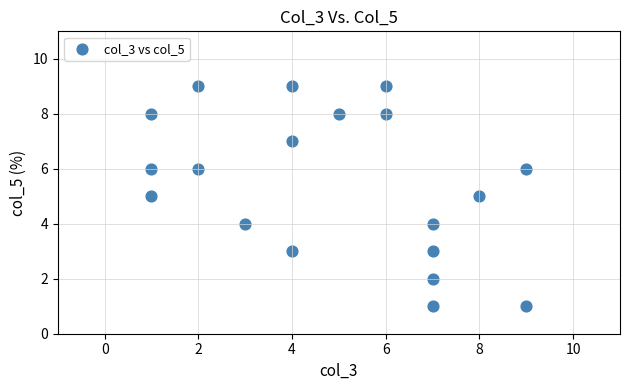

What is the range of X values (max minus min)?

8